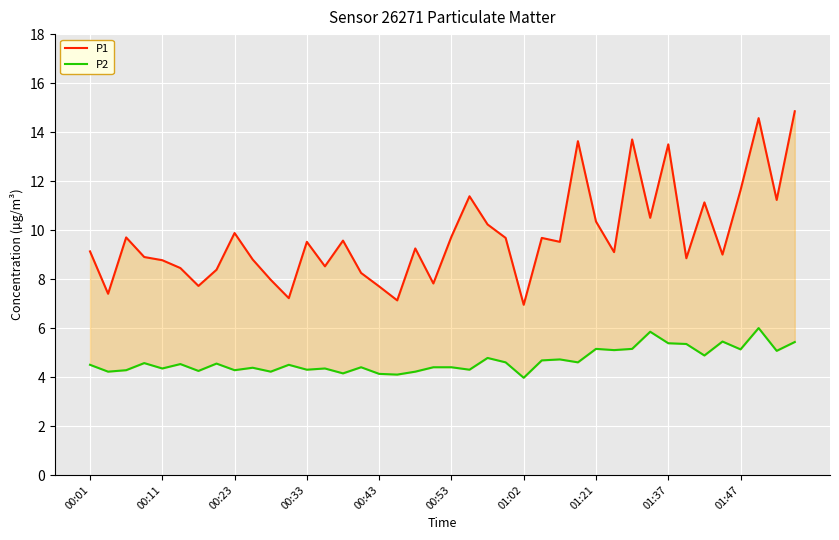

Count the number of categories in the chart.

40